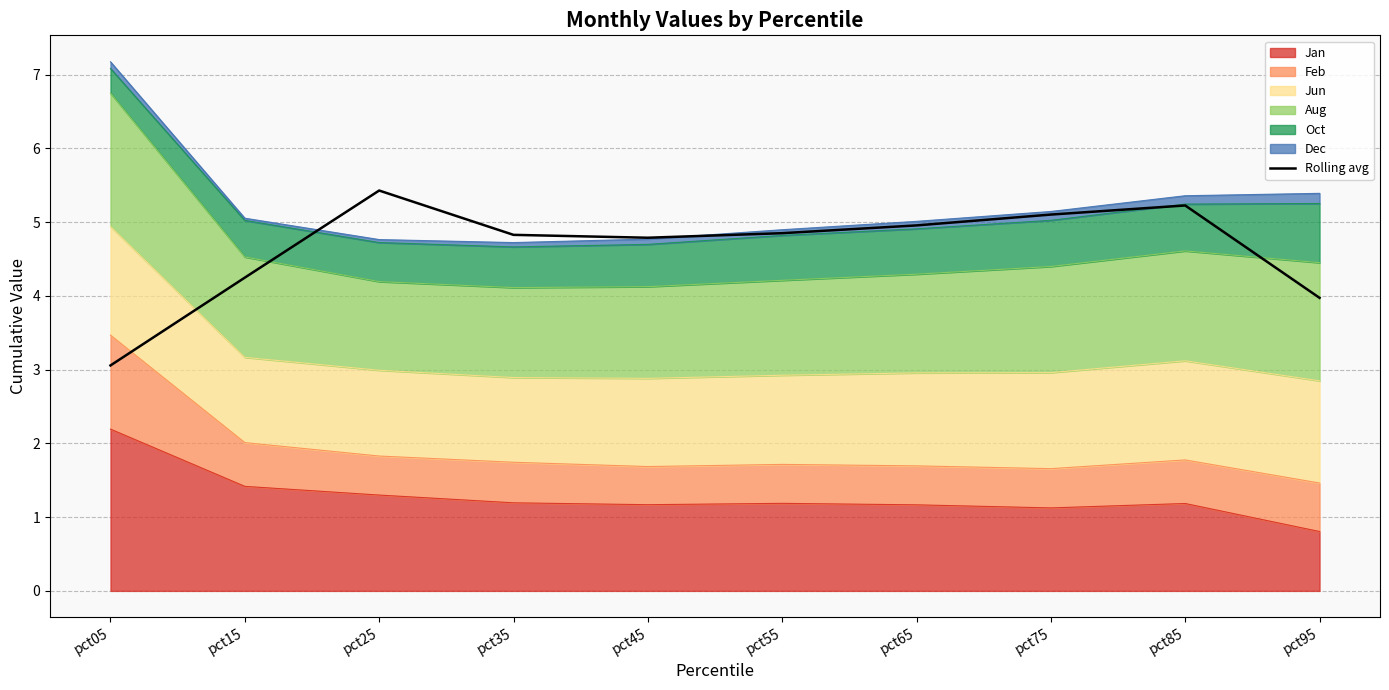

Approximately how many times larger is the value at pct95 compared to pct75?

0.8